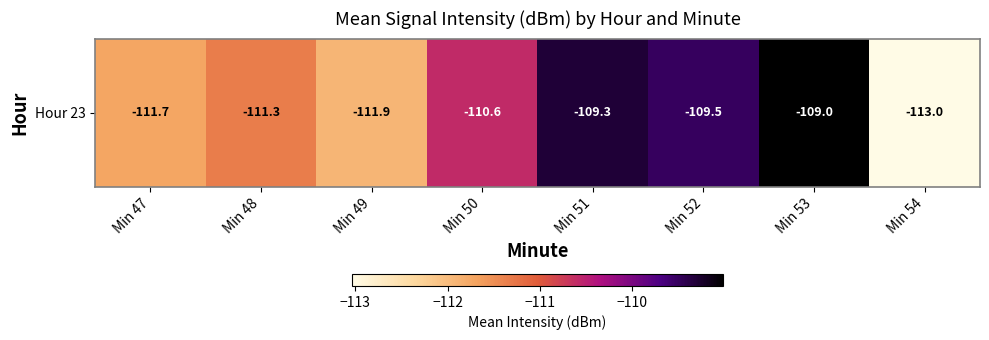

Reading left to right, what are all the values shown in this chart?

Min 47=-111.7	Min 48=-111.3	Min 49=-111.9	Min 50=-110.6	Min 51=-109.3	Min 52=-109.5	Min 53=-109.0	Min 54=-113.0